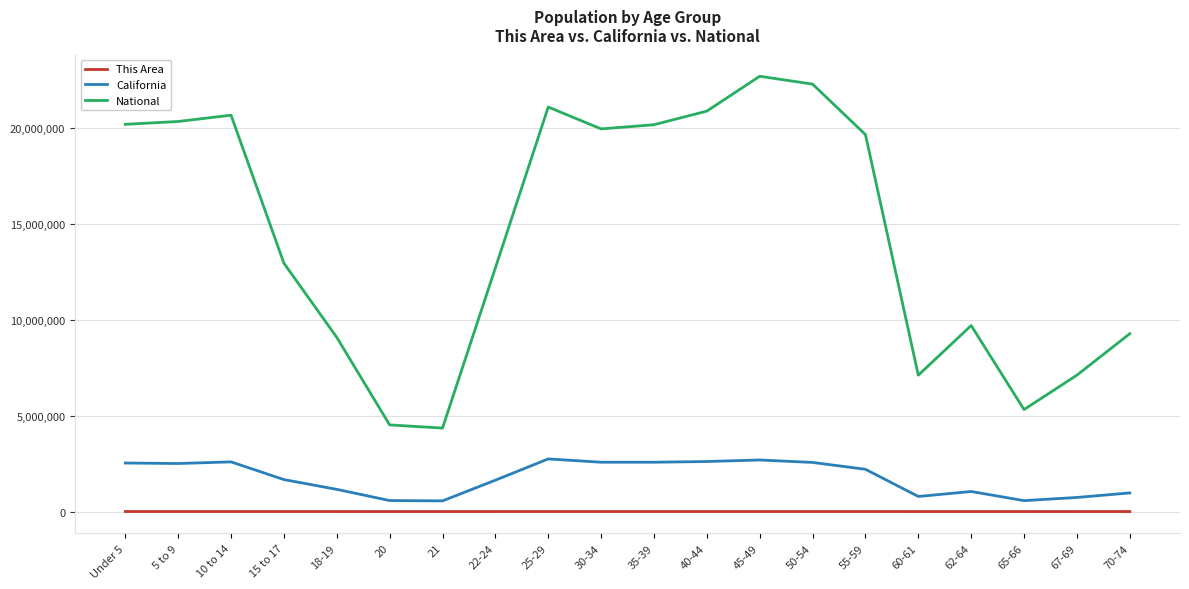

True or false: This Area and National cross at least once.

False